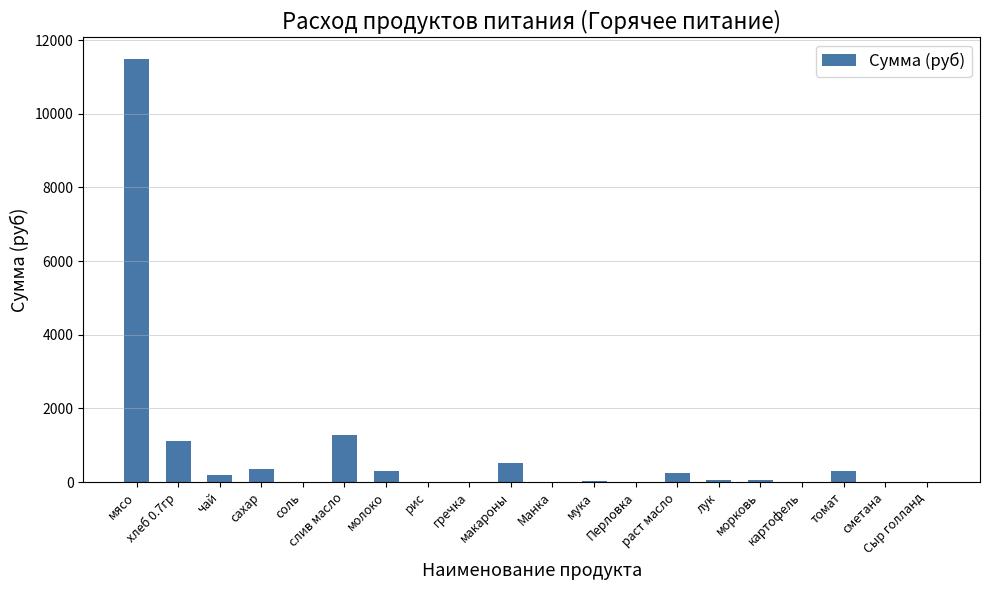

Are the bars grouped side by side (vs. stacked)?

No